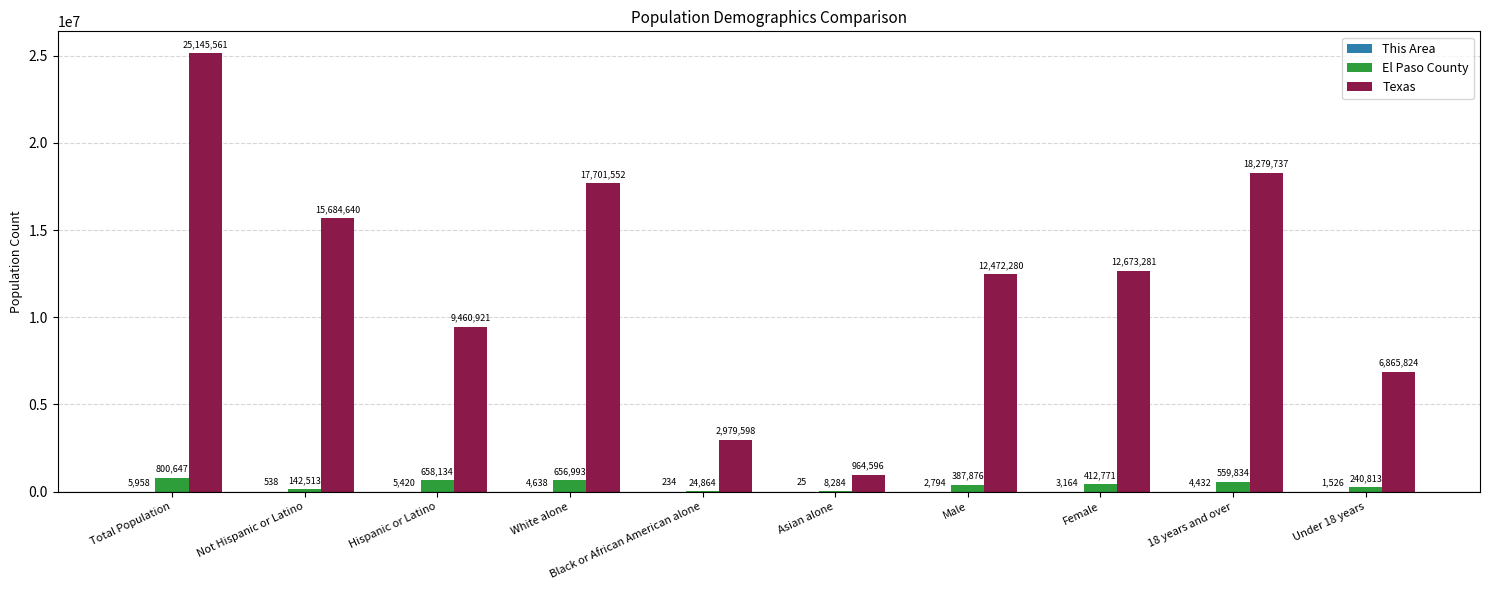

Between Hispanic or Latino and 18 years and over, which series saw the biggest shift?

Texas